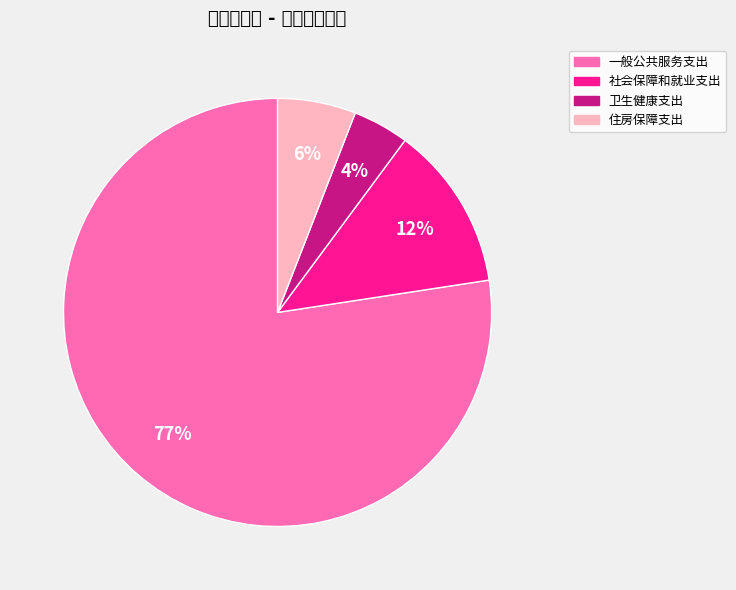

Which has a higher value, 卫生健康支出 or 社会保障和就业支出?

社会保障和就业支出